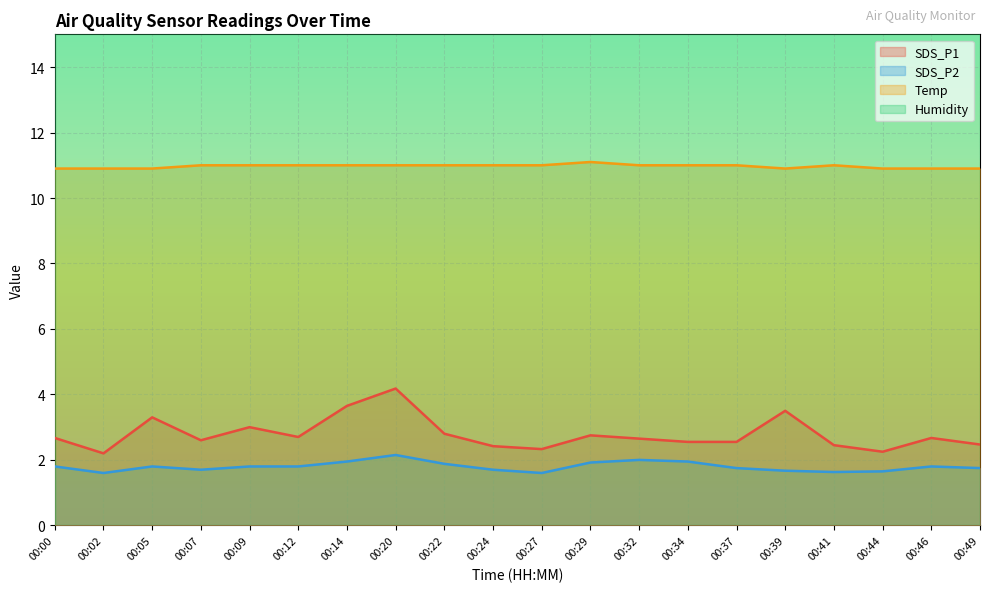

True or false: SDS_P2 and SDS_P1 intersect in this chart.

False